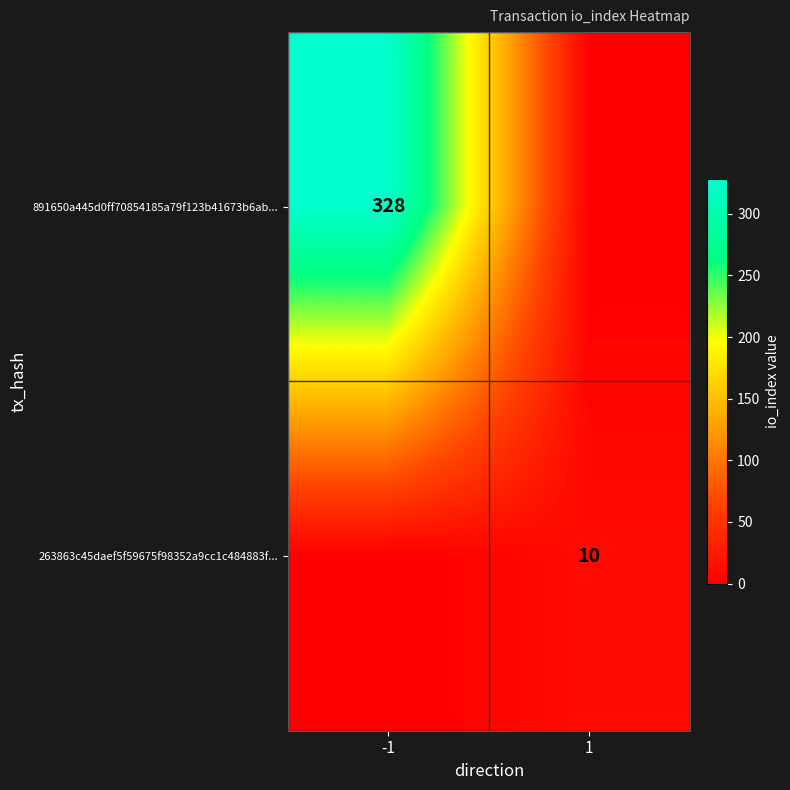

How many categories are shown in the chart?

2